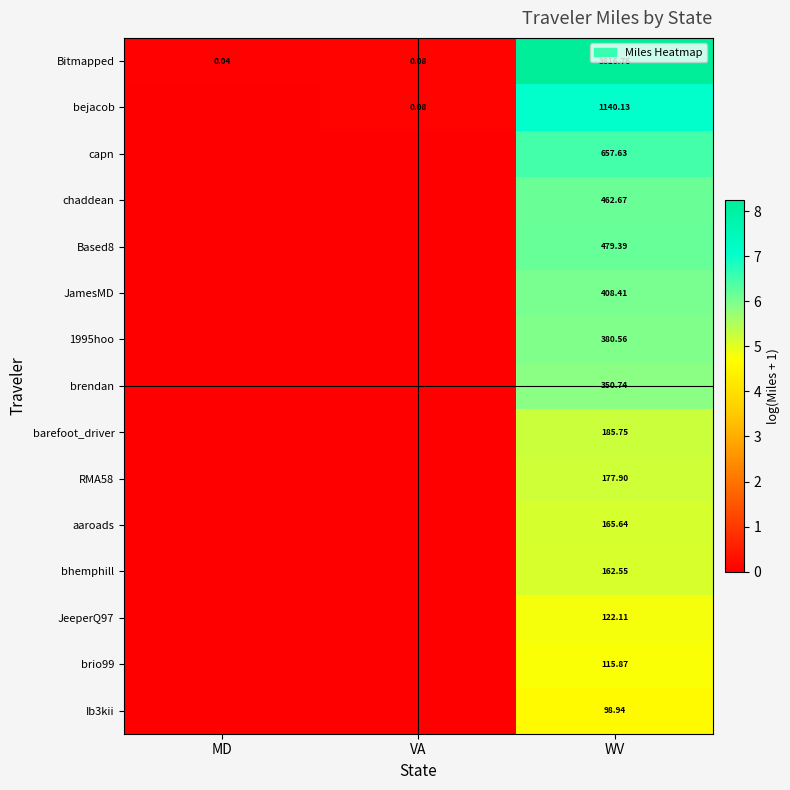

Between WV and VA, which is larger?

WV